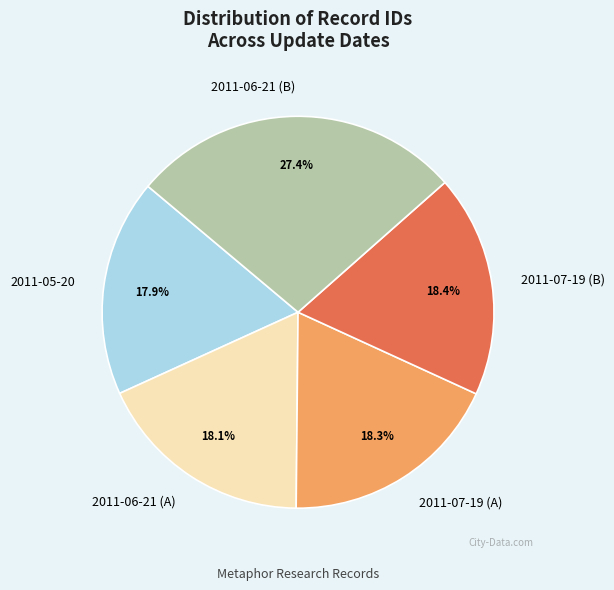

To the nearest percent, what is the difference between the largest and smallest slice percentages?

9%